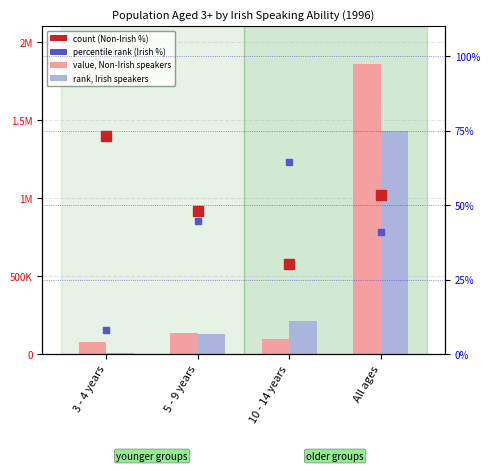

At which label does % Non-Irish speakers reach its peak?

3 - 4 years